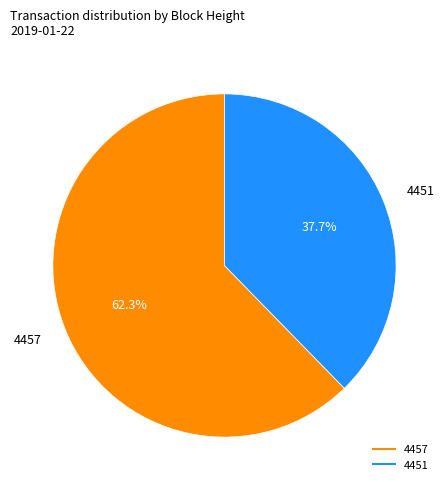

Does 4457 represent more than half of the total?

Yes